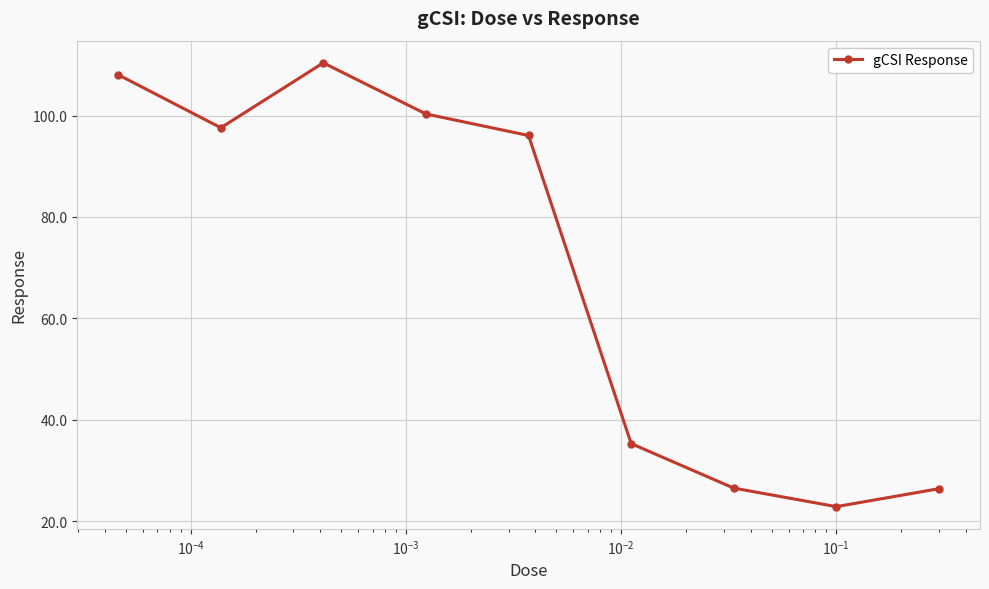

What is the sum of all values?

623.6